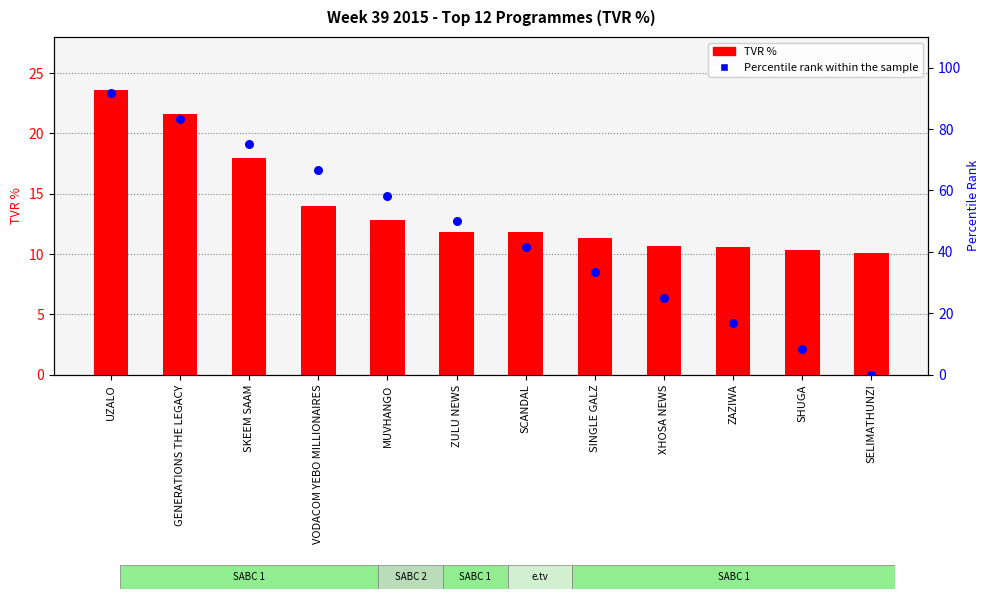

Is the value of Percentile rank at XHOSA NEWS greater than the value of TVR % at ZAZIWA?

Yes